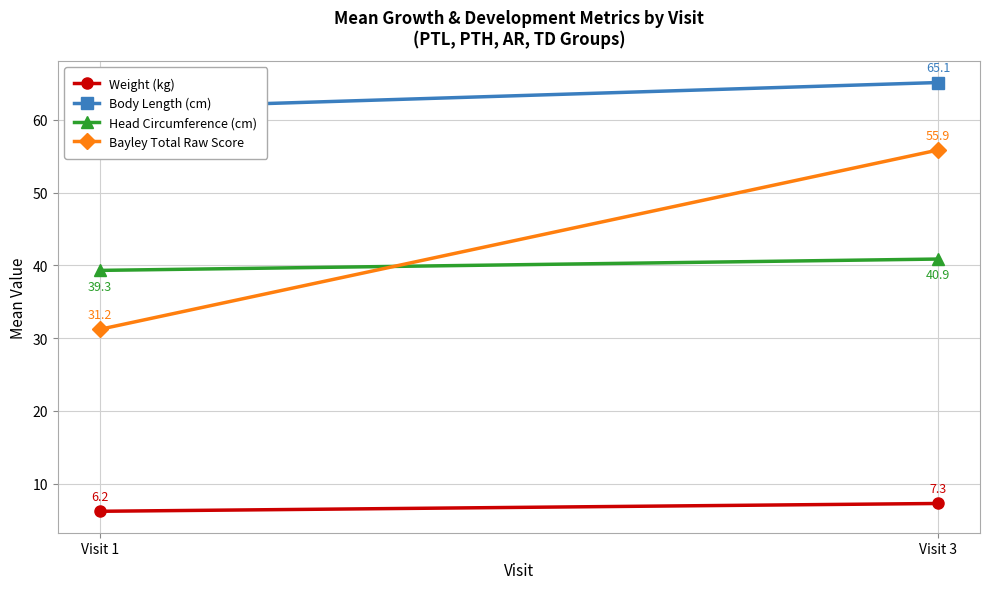

What is the difference between the maximum and minimum values in the Bayley Total Raw Score series?

24.7